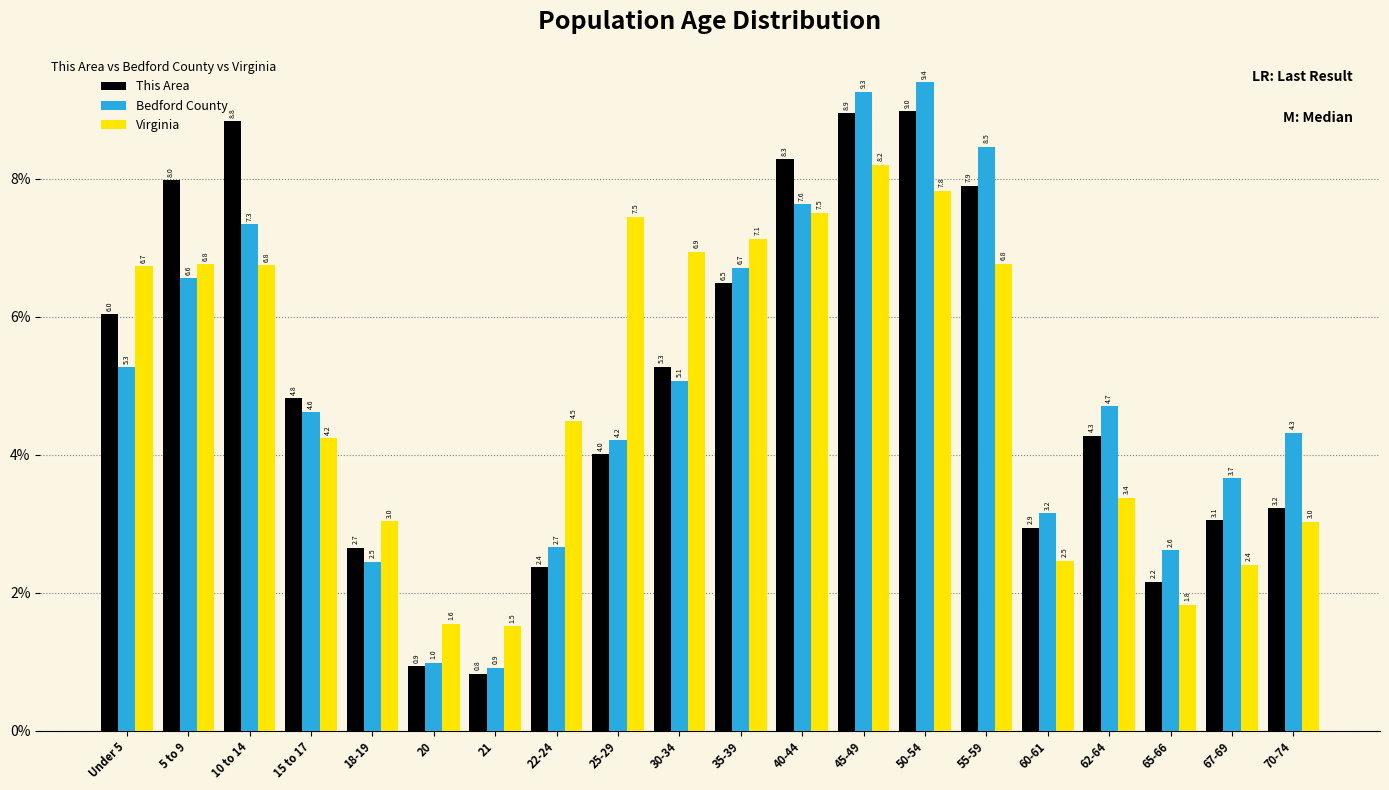

What is the difference between the highest and lowest values at 35-39?

0.6